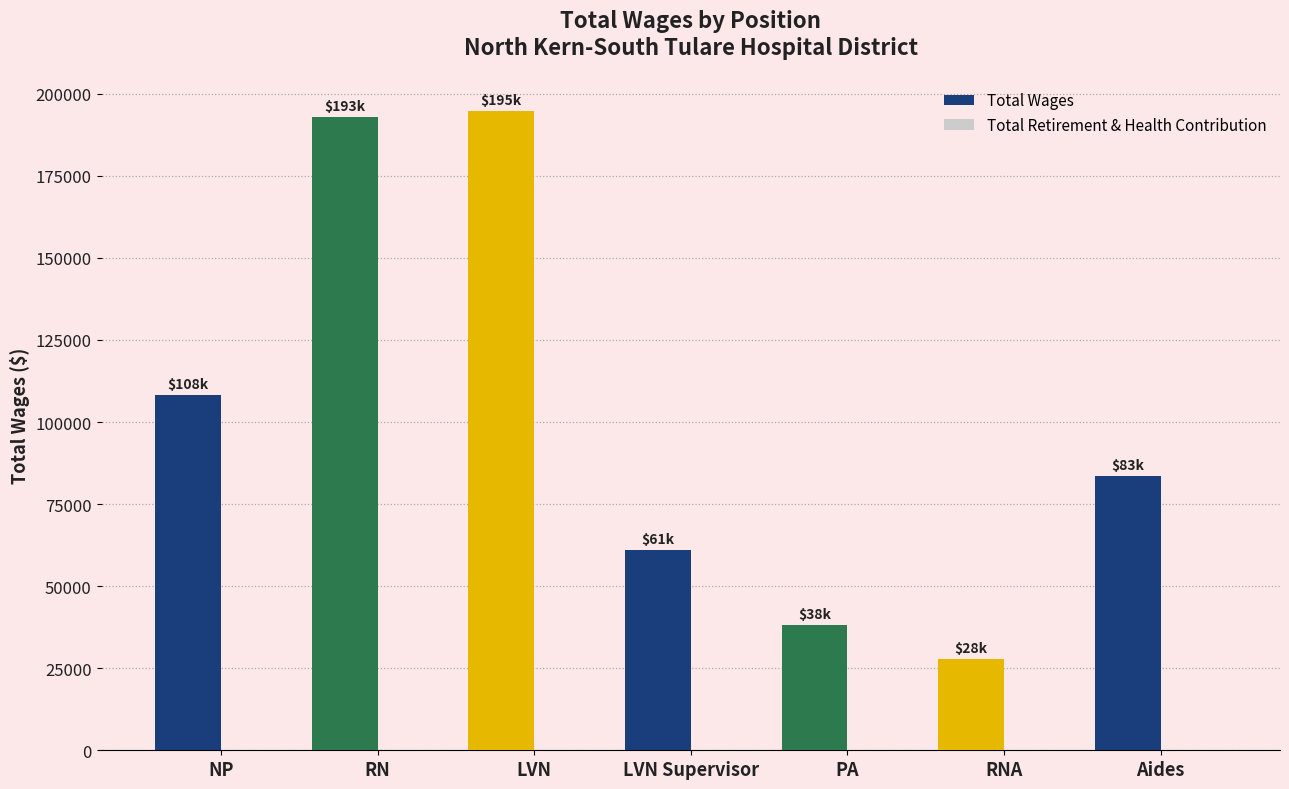

Between RN and NP, which is larger?

RN